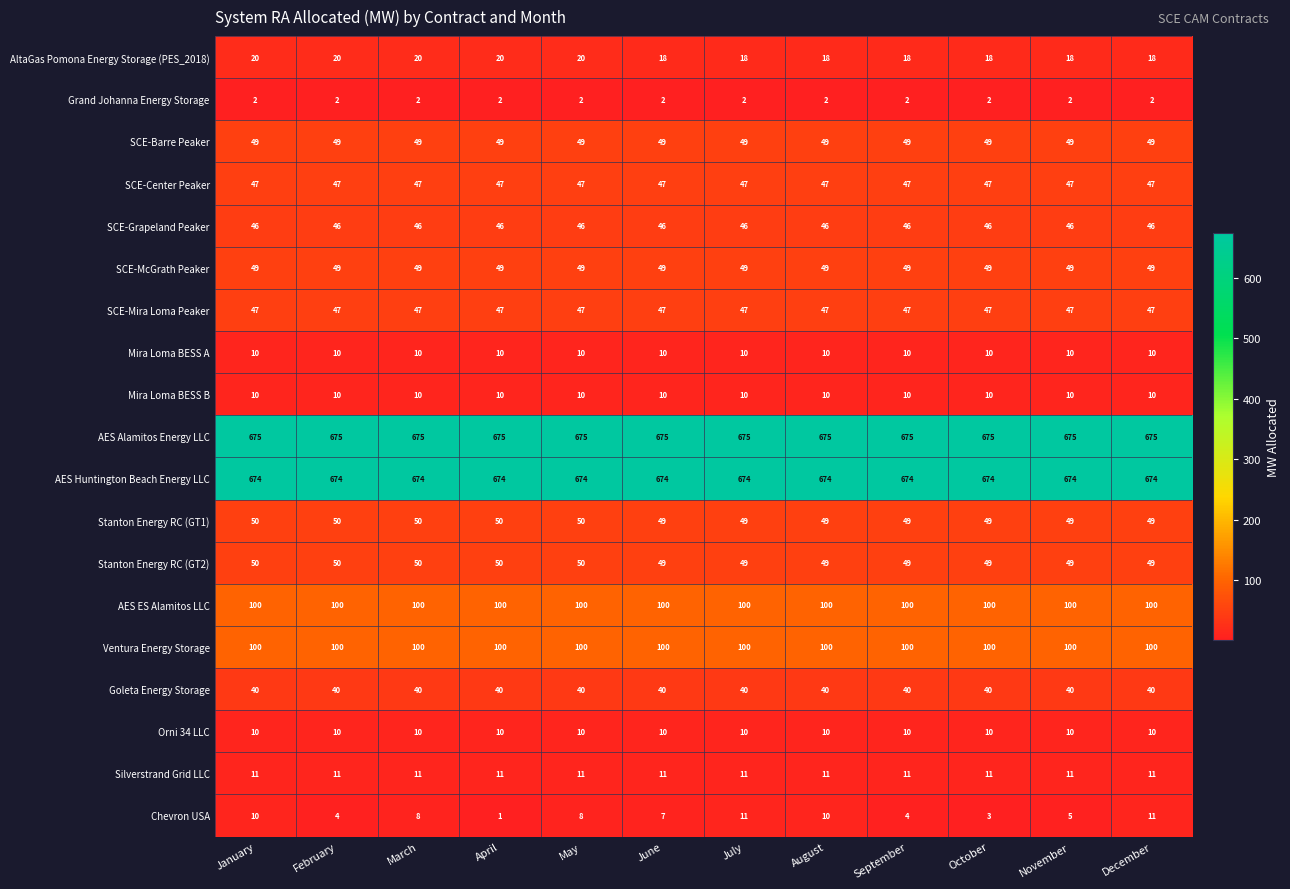

What is the minimum value shown in the chart?

1